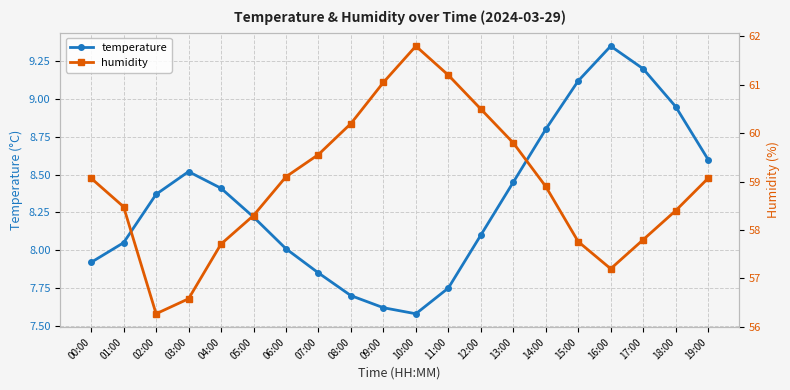

Reading left to right, list all the values displayed in this chart.

temperature: 00:00=7.9	01:00=8.1	02:00=8.4	03:00=8.5	04:00=8.4	05:00=8.2	06:00=8.0	07:00=7.8	08:00=7.7	09:00=7.6	10:00=7.6	11:00=7.8	12:00=8.1	13:00=8.4	14:00=8.8	15:00=9.1	16:00=9.3	17:00=9.2	18:00=8.9	19:00=8.6
humidity: 00:00=59.1	01:00=58.5	02:00=56.3	03:00=56.6	04:00=57.7	05:00=58.3	06:00=59.1	07:00=59.6	08:00=60.2	09:00=61.0	10:00=61.8	11:00=61.2	12:00=60.5	13:00=59.8	14:00=58.9	15:00=57.8	16:00=57.2	17:00=57.8	18:00=58.4	19:00=59.1